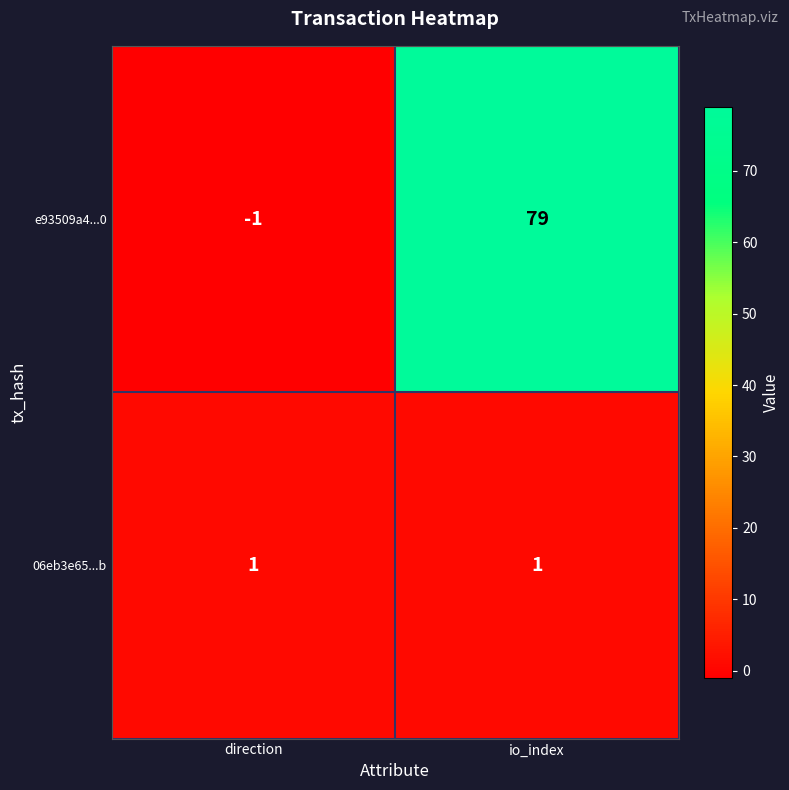

How many negative values does the e93509a4...0 series have?

1